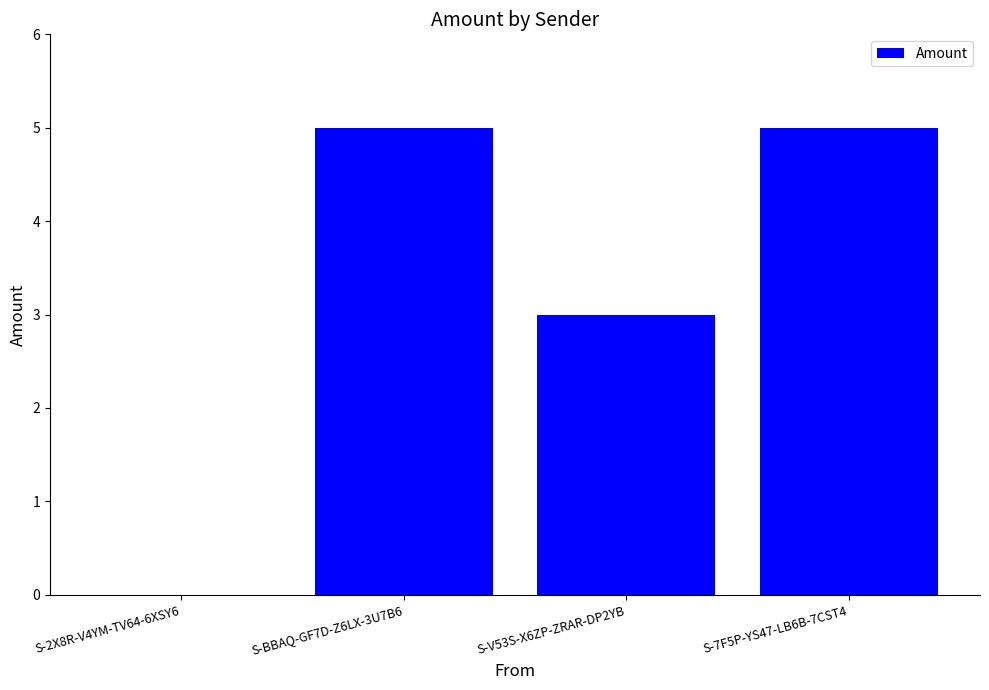

Approximately how many times larger is the value at S-V53S-X6ZP-ZRAR-DP2YB compared to S-BBAQ-GF7D-Z6LX-3U7B6?

0.6